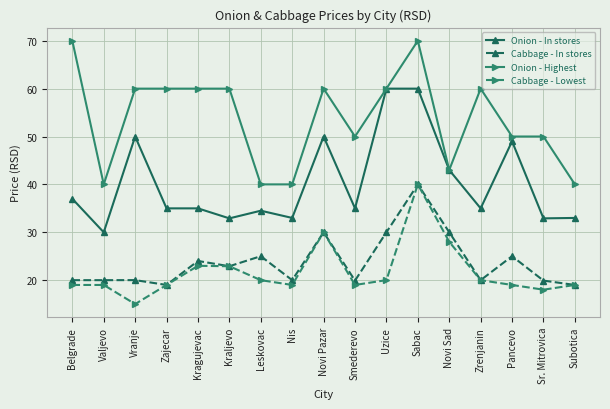

Rank the series at Kragujevac from lowest to highest value.

Cabbage - Lowest, Cabbage - In stores, Onion - In stores, Onion - Highest